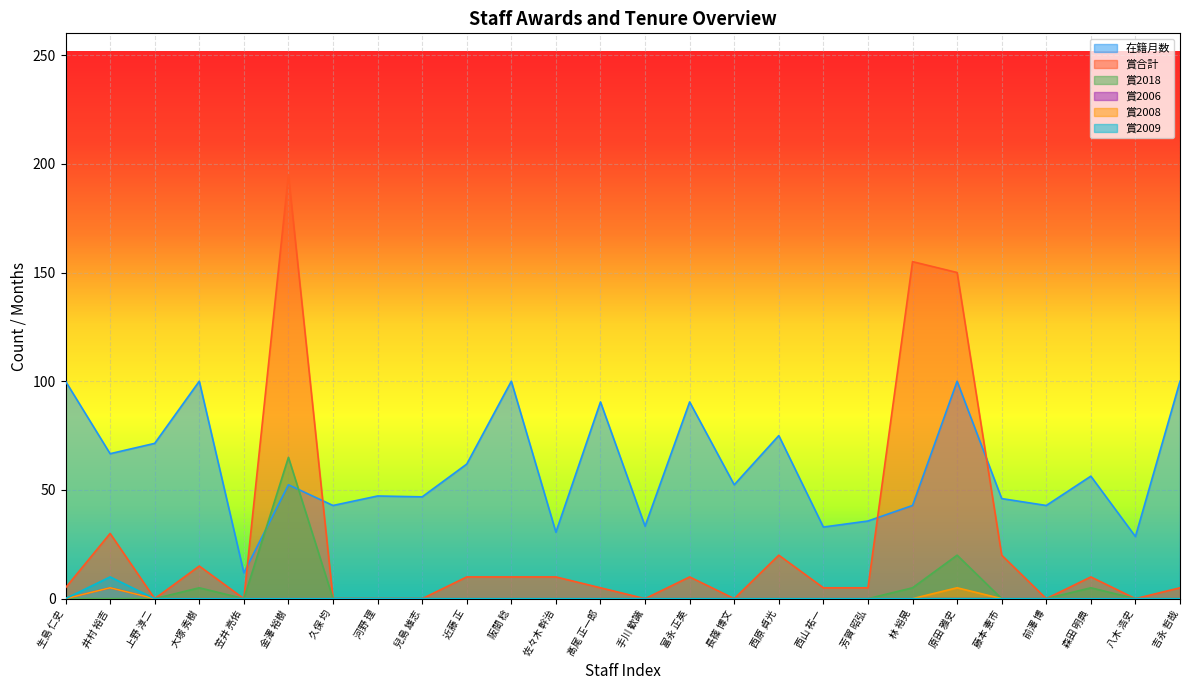

What is the label of the 10th point from the right?

西原 貞光